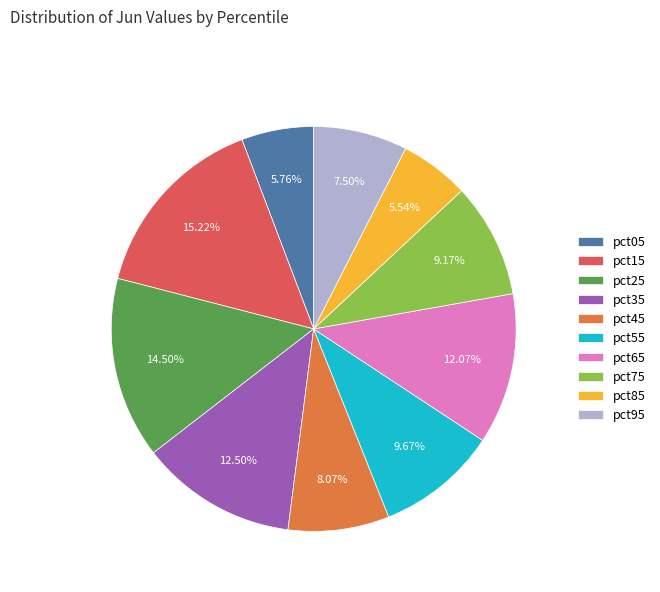

How much of the chart is everything except pct25?

85.5%